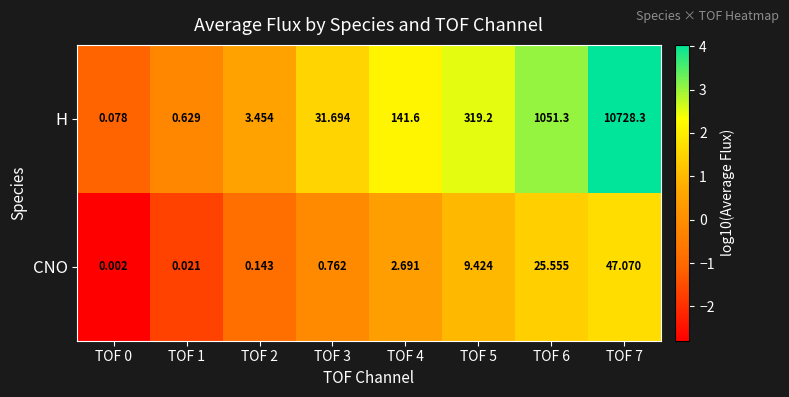

List the series in order of their peak value, lowest first.

CNO, H